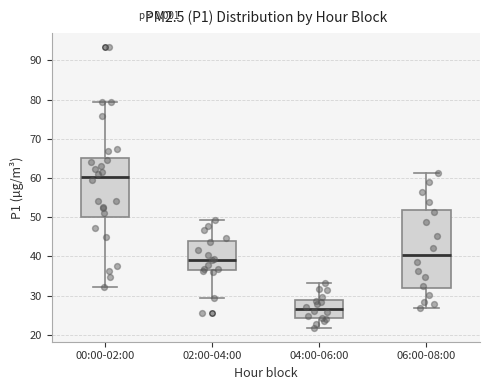

Which box has the lowest median line?

04:00-06:00